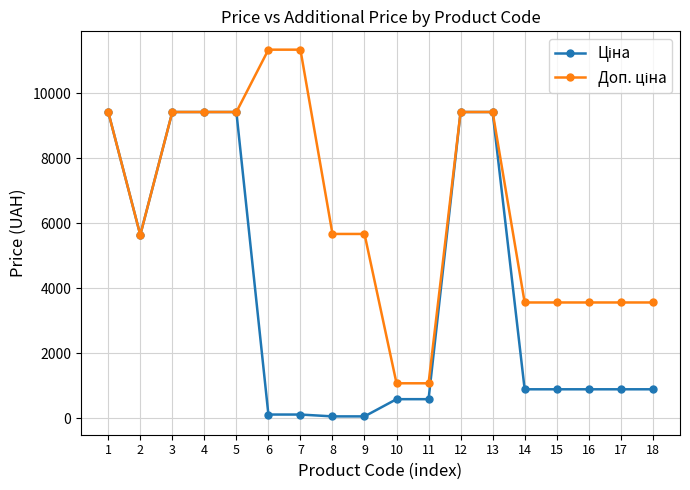

Is this an area chart (filled region under the line)?

No